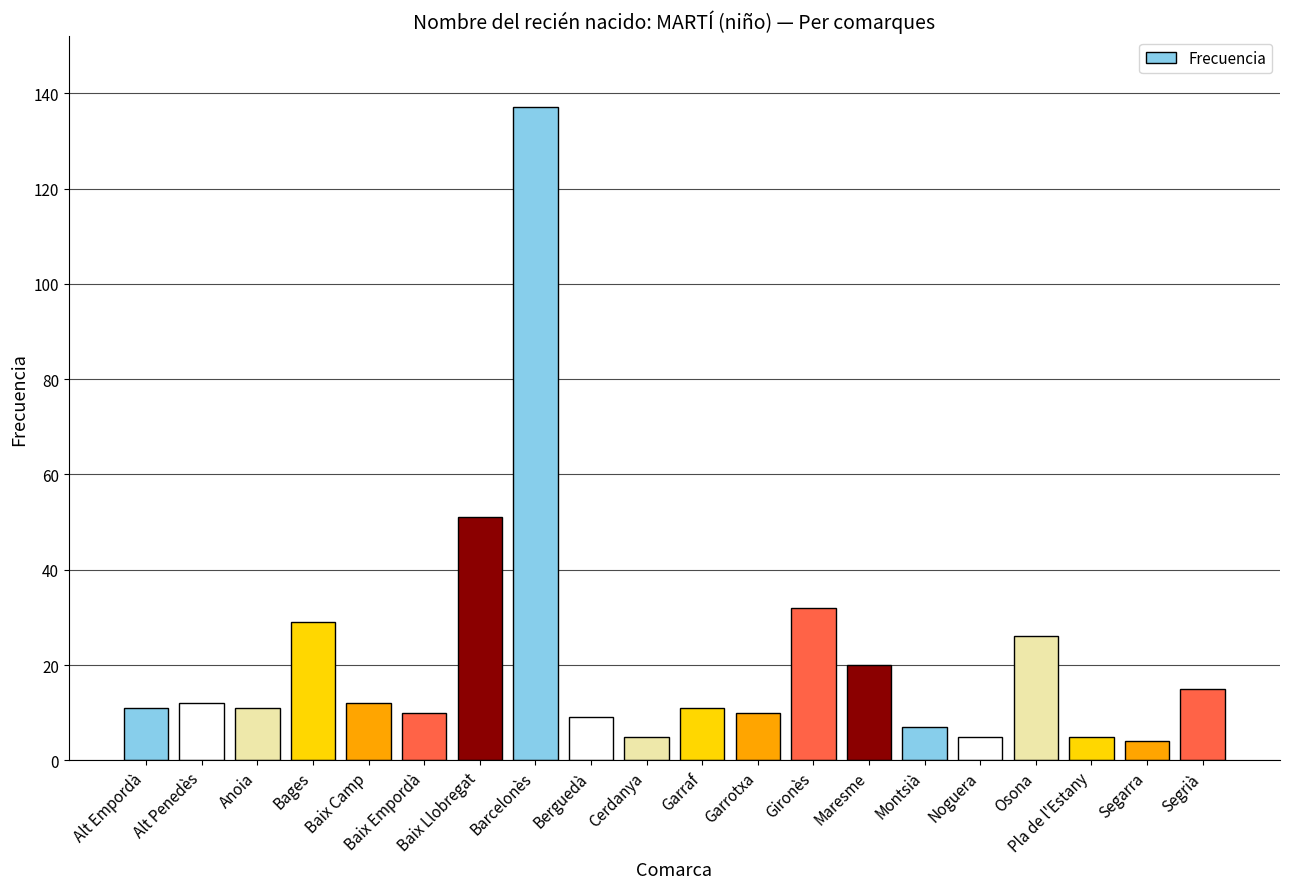

Which has a higher value, Berguedà or Barcelonès?

Barcelonès